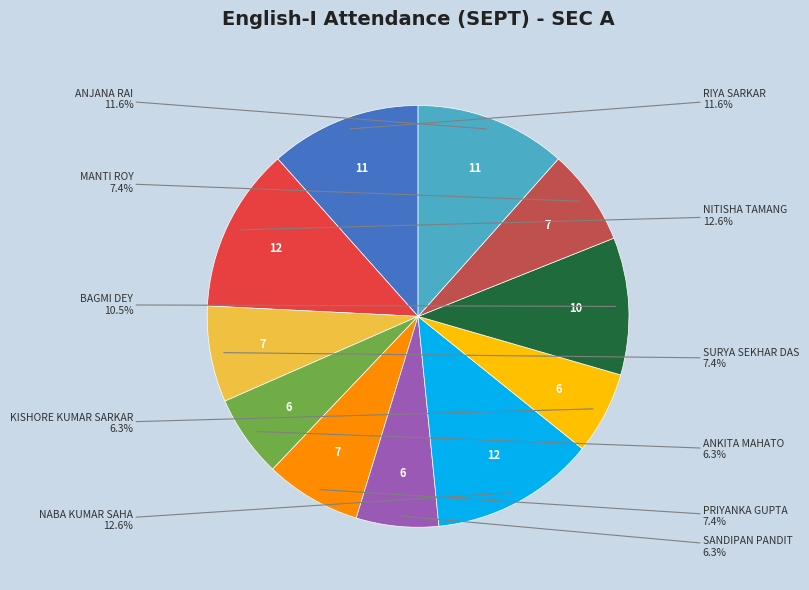

Is there any slice that represents more than half of the pie?

No